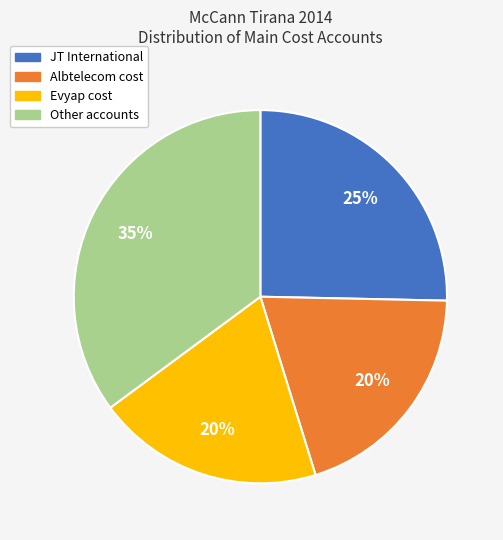

How many segments does this pie chart have?

4